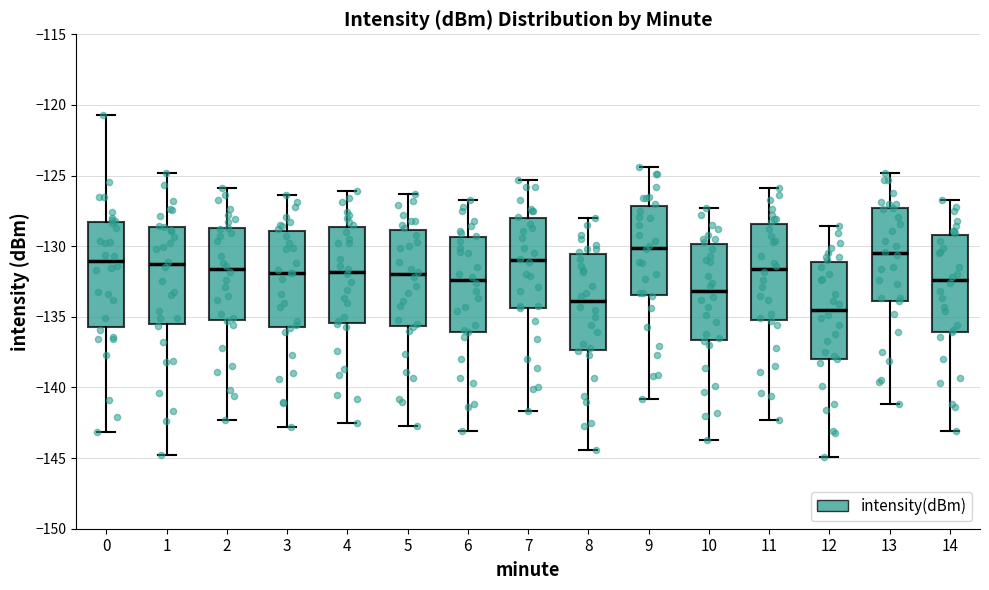

Reading left to right, read every box against the y-axis: the position of its median line, the range the box covers, and the ends of its whiskers. The values are not printed on the chart, so give them approximately, as read against the axis.

0: median -131.0, box -135.5 to -128.5, whiskers -143.0 to -120.5
1: median -131.5, box -135.5 to -128.5, whiskers -145.0 to -125.0
2: median -131.5, box -135.0 to -128.5, whiskers -142.5 to -126.0
3: median -132.0, box -135.5 to -129.0, whiskers -143.0 to -126.5
4: median -132.0, box -135.5 to -128.5, whiskers -142.5 to -126.0
5: median -132.0, box -135.5 to -129.0, whiskers -142.5 to -126.5
6: median -132.5, box -136.0 to -129.5, whiskers -143.0 to -126.5
7: median -131.0, box -134.5 to -128.0, whiskers -141.5 to -125.5
8: median -134.0, box -137.5 to -130.5, whiskers -144.5 to -128.0
9: median -130.0, box -133.5 to -127.0, whiskers -141.0 to -124.5
10: median -133.0, box -136.5 to -130.0, whiskers -143.5 to -127.5
11: median -131.5, box -135.0 to -128.5, whiskers -142.5 to -126.0
12: median -134.5, box -138.0 to -131.0, whiskers -145.0 to -128.5
13: median -130.5, box -134.0 to -127.5, whiskers -141.0 to -125.0
14: median -132.5, box -136.0 to -129.0, whiskers -143.0 to -126.5